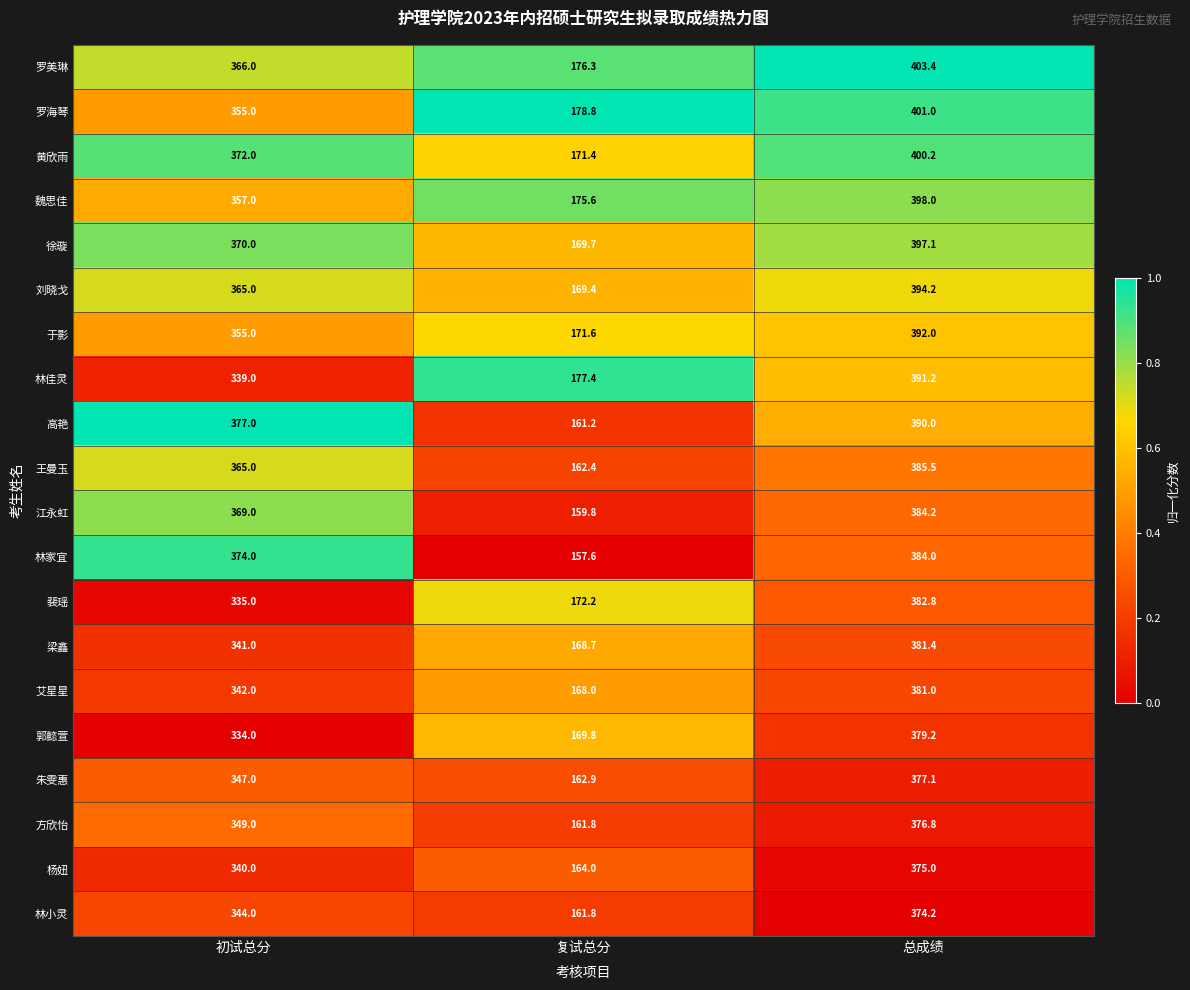

List the labels in order of 王曼玉 value, smallest first.

复试总分, 初试总分, 总成绩